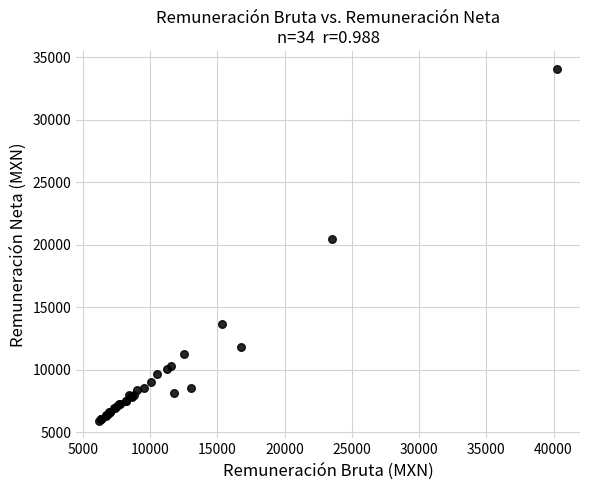

What Y value in the scatter plot is closest to 20011?

20460.0